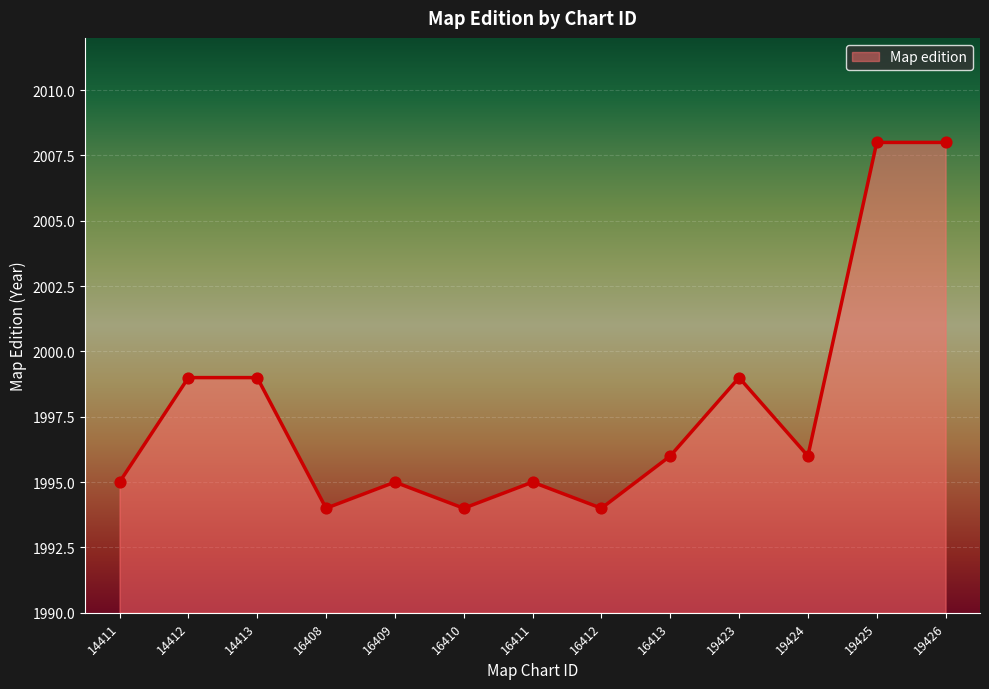

Approximately how many times larger is the value at 14411 compared to 16413?

1.0